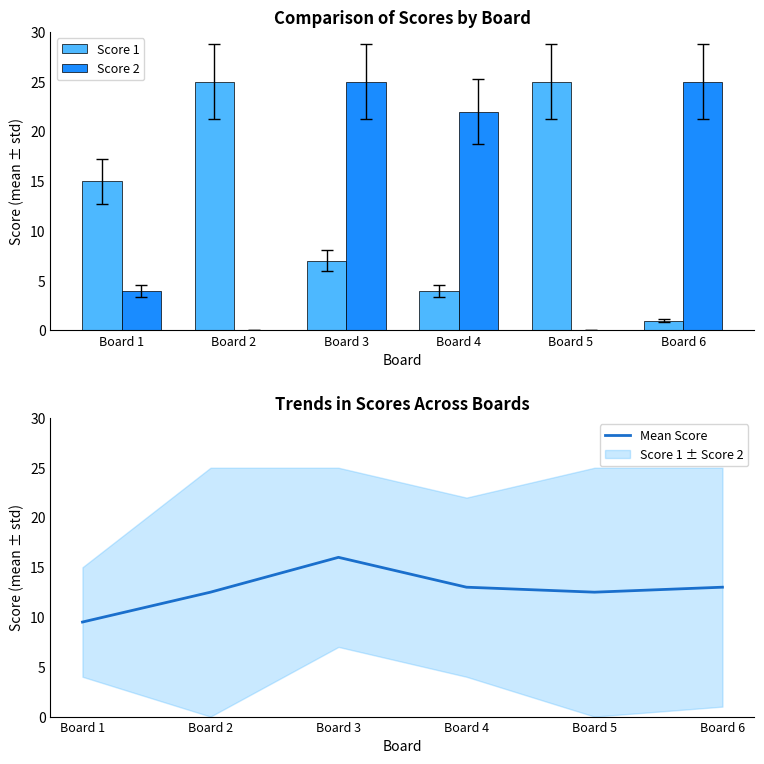

Does the chart contain any negative values?

No